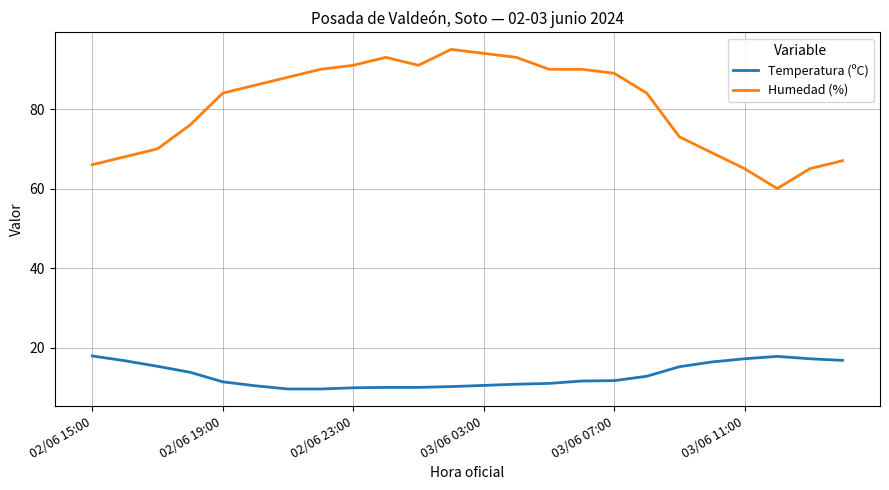

Rank the series by their average value, from highest to lowest.

Humedad (%), Temperatura (ºC)